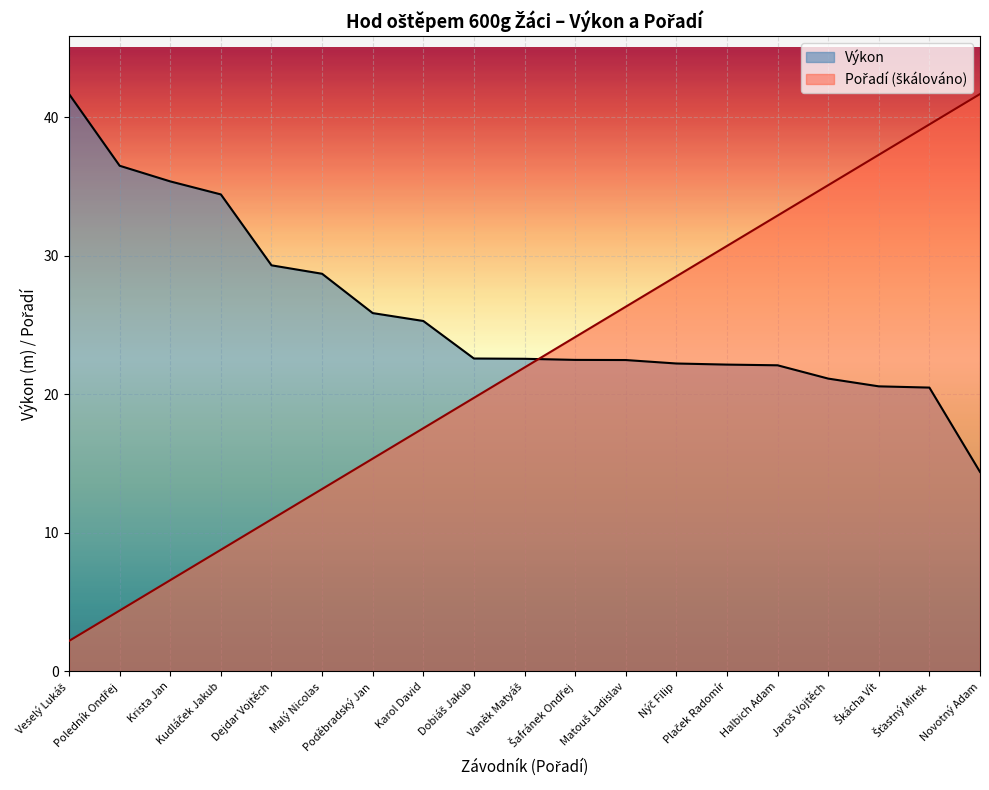

Is the value of Pořadí at Poledník Ondřej greater than the value of Výkon at Poděbradský Jan?

No